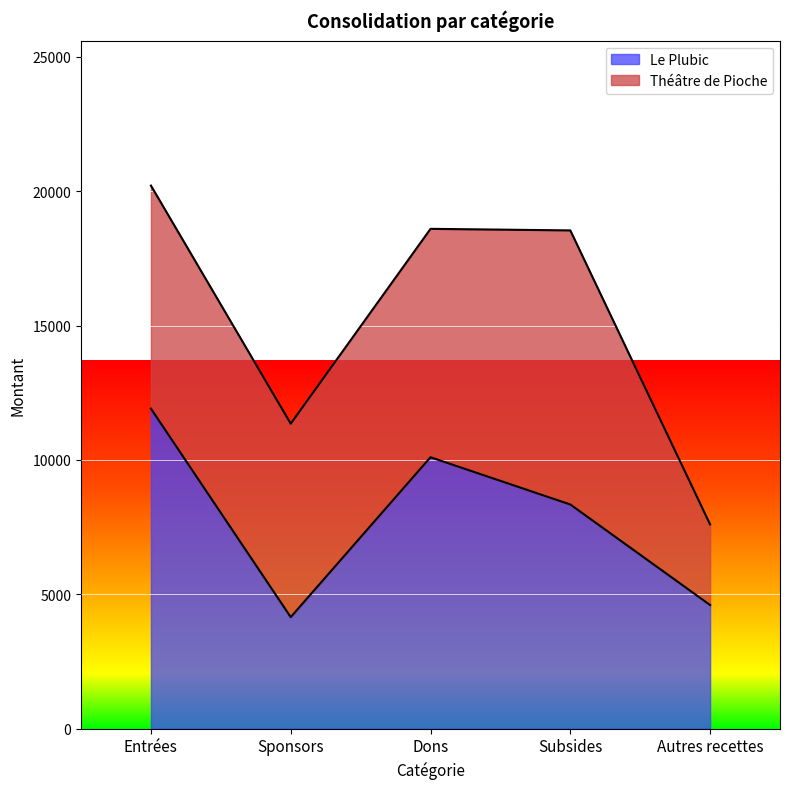

What is the label of the 1st point from the left?

Entrées